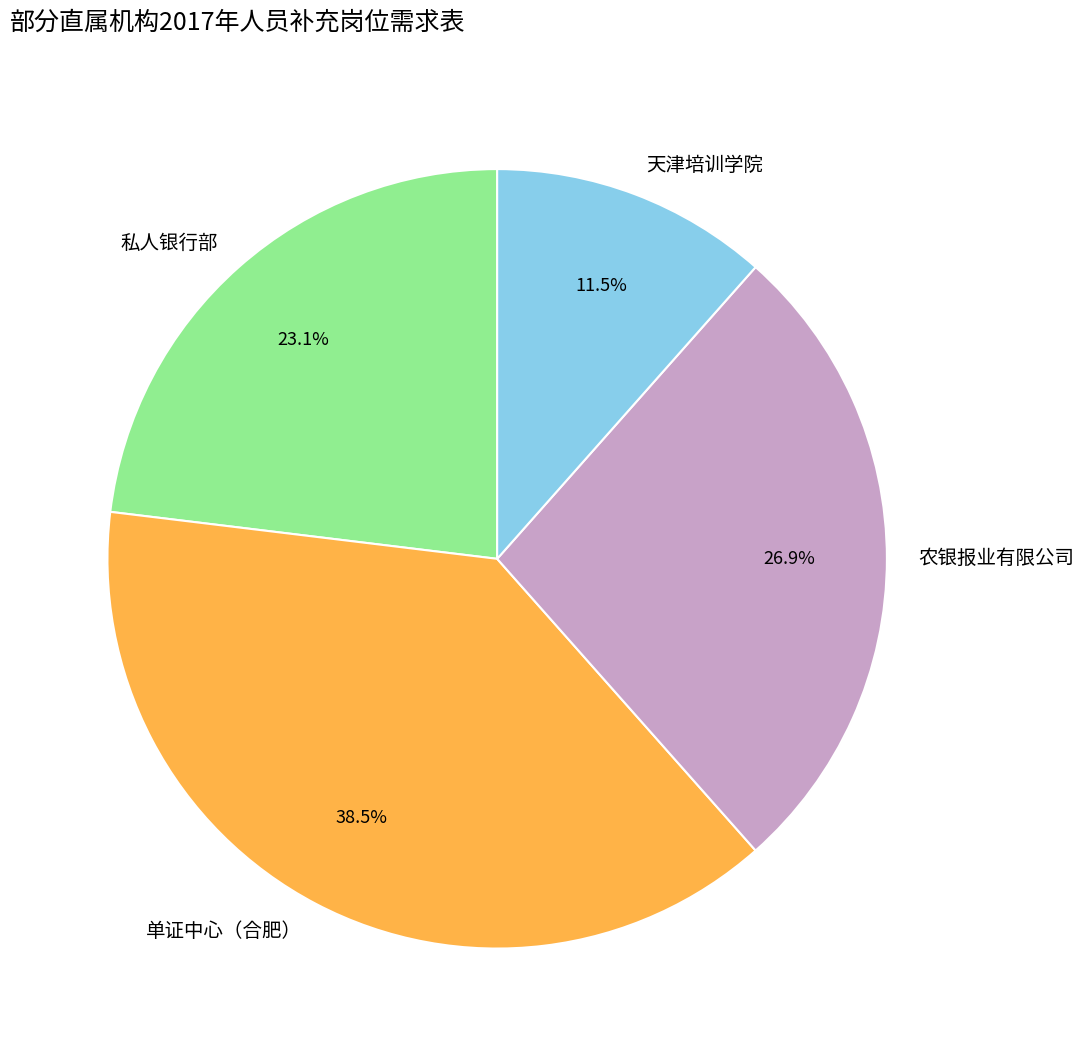

Between 天津培训学院 and 农银报业有限公司, which is larger?

农银报业有限公司